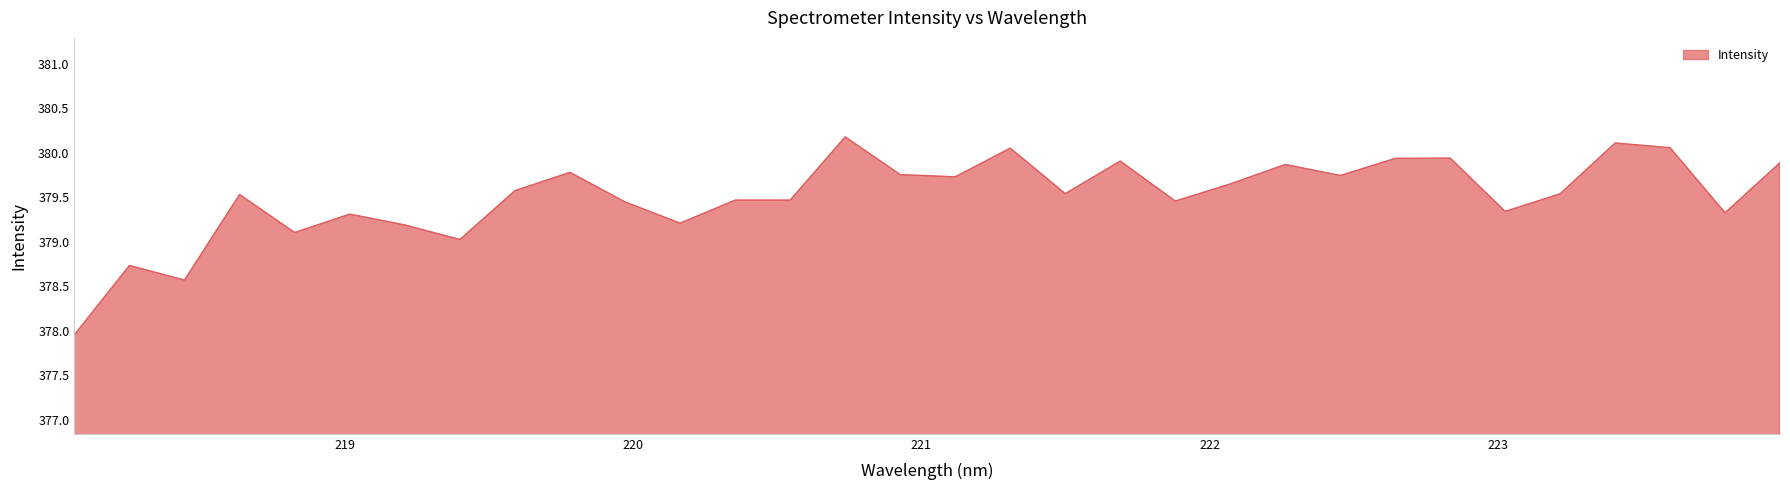

What is the difference between the maximum and minimum values?

2.2